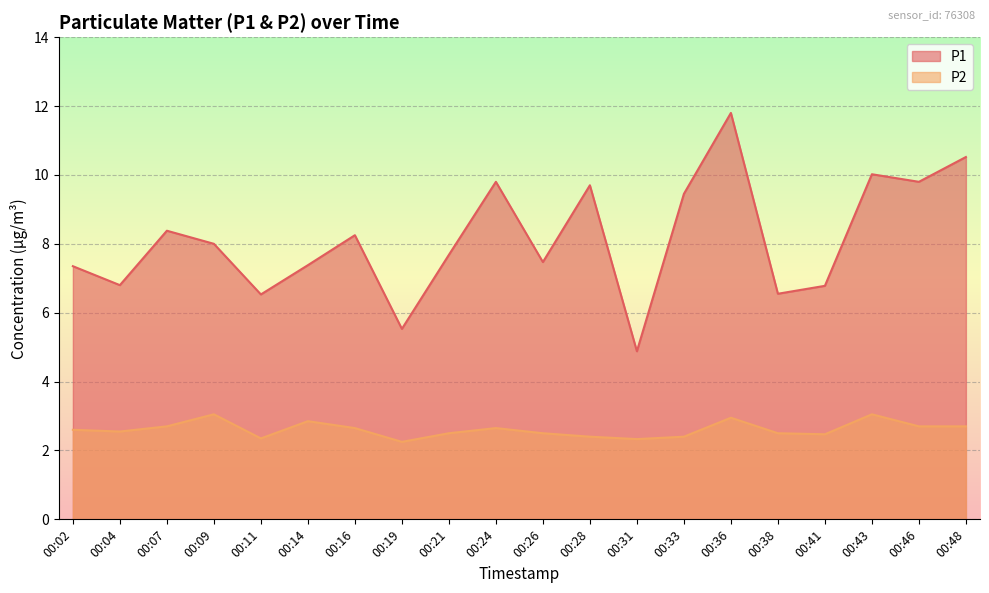

How many lines are shown in the chart?

2